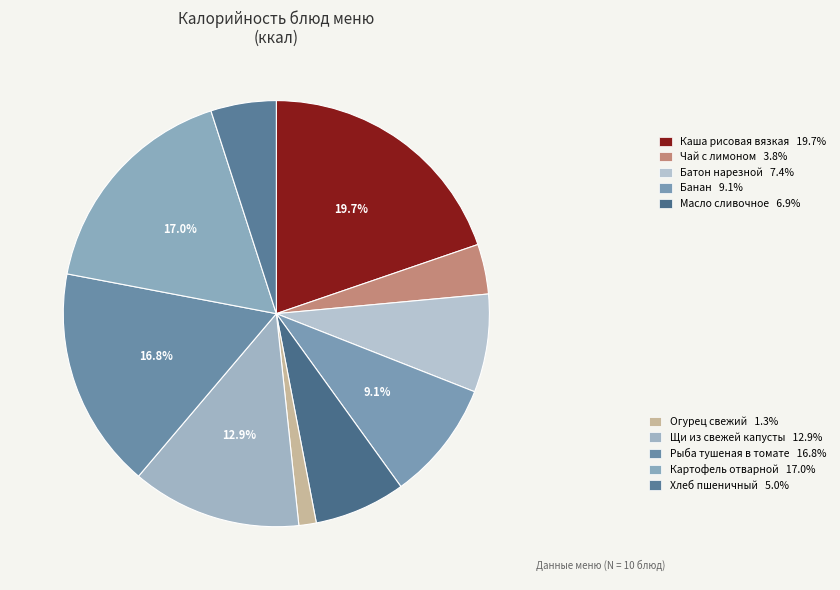

Count the number of slices in the pie.

10